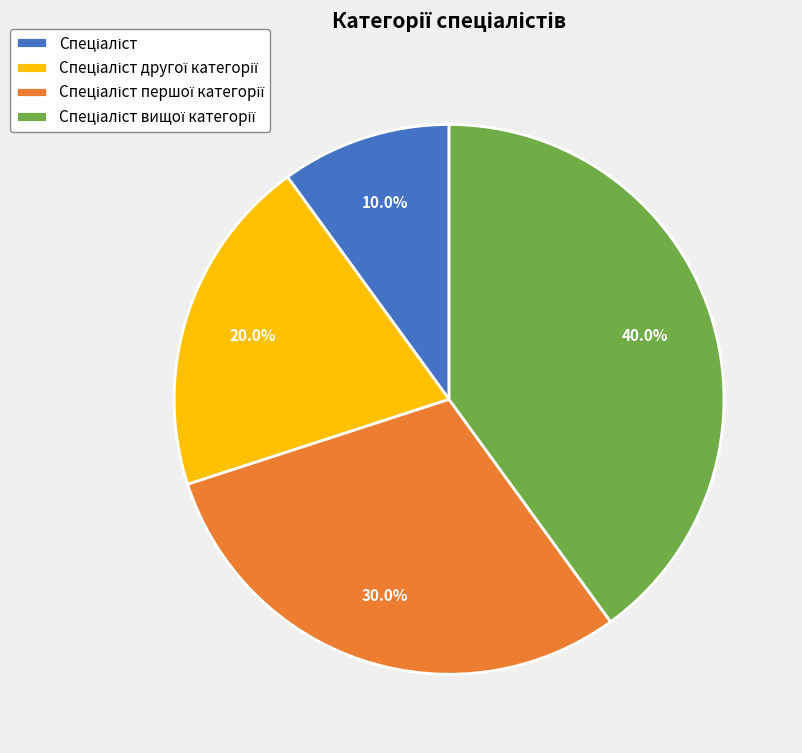

How many slices are in this pie chart?

4